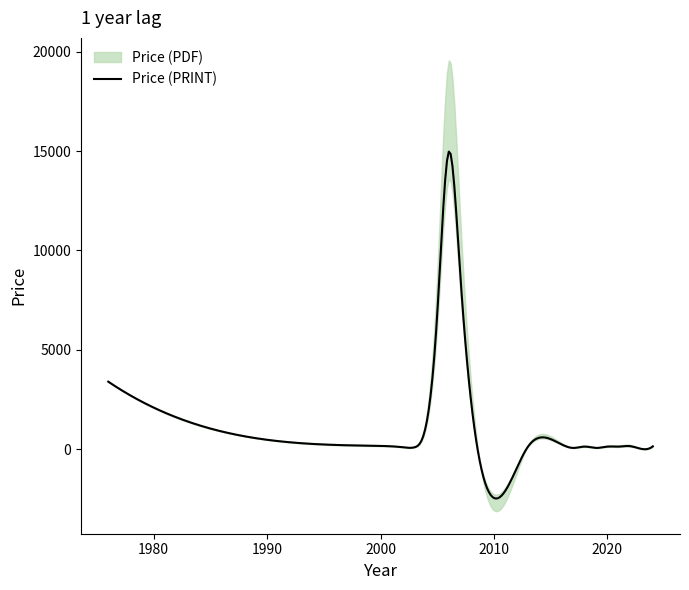

What is the lowest value of the Price (PRINT) series?

-2480.9